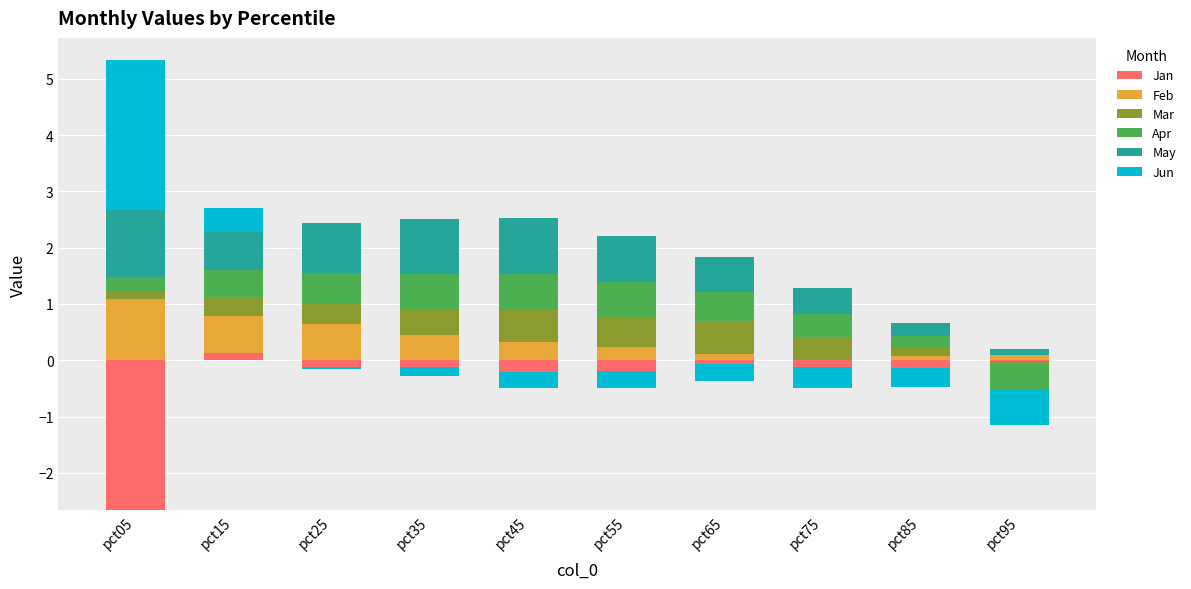

Between pct25 and pct55, which is larger?

pct25